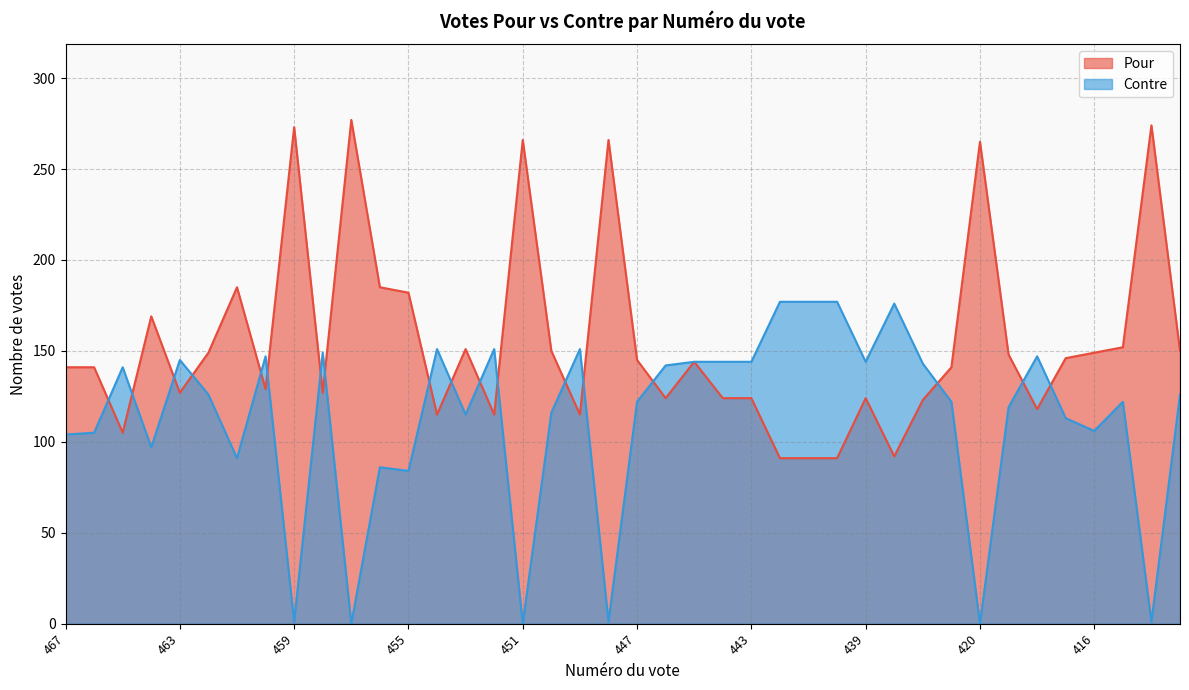

What are all the series names shown in the legend?

Pour, Contre